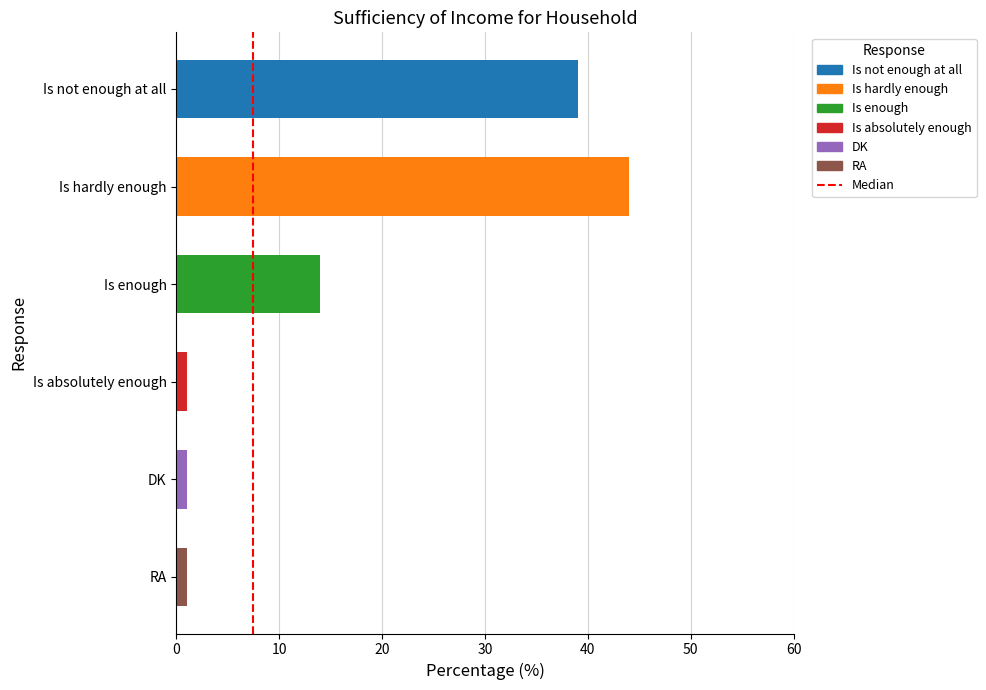

The chart shows a value of 1 at DK. True or false?

True